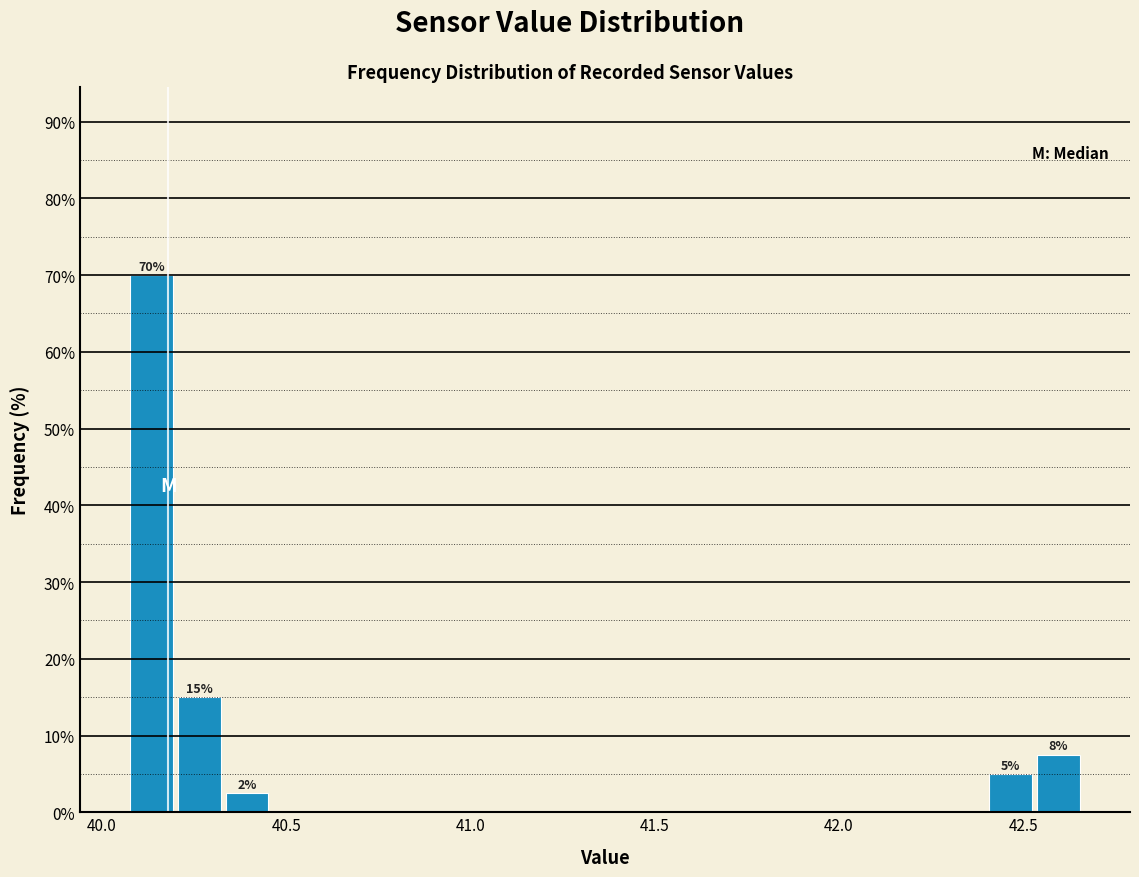

Read against the x-axis, roughly where is the centre of the tallest bar?

40.15